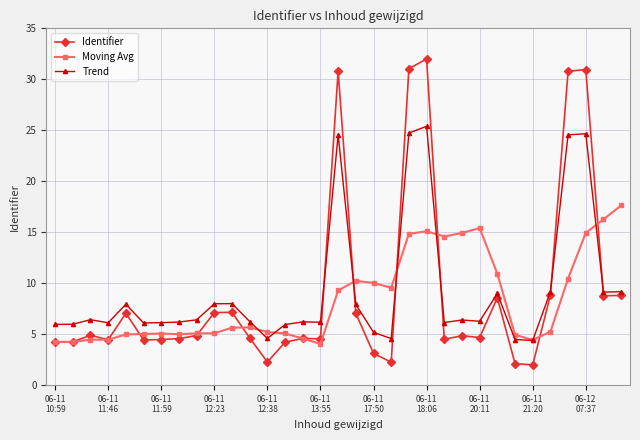

What is the lowest value of the Moving Avg series?

4.1